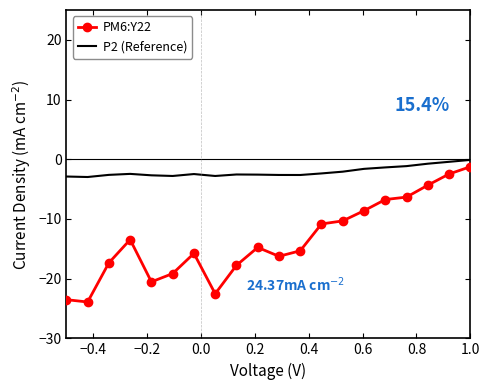

Which series has the largest total across all categories?

P2 (Reference)